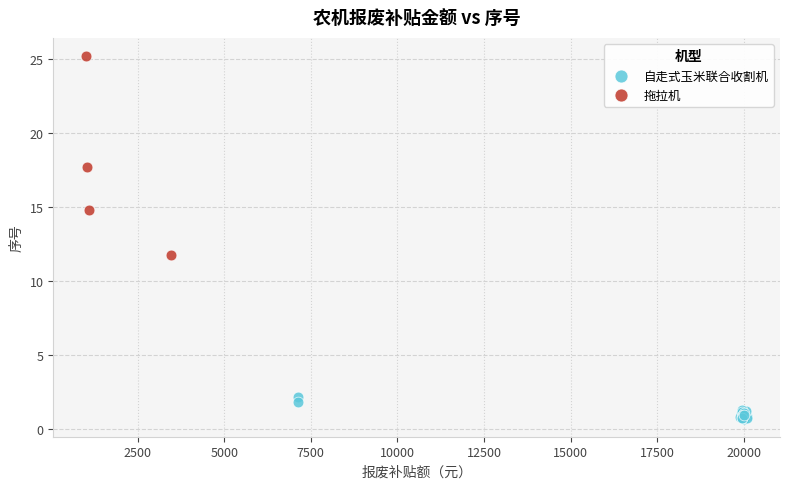

Which series contains the highest Y value?

拖拉机